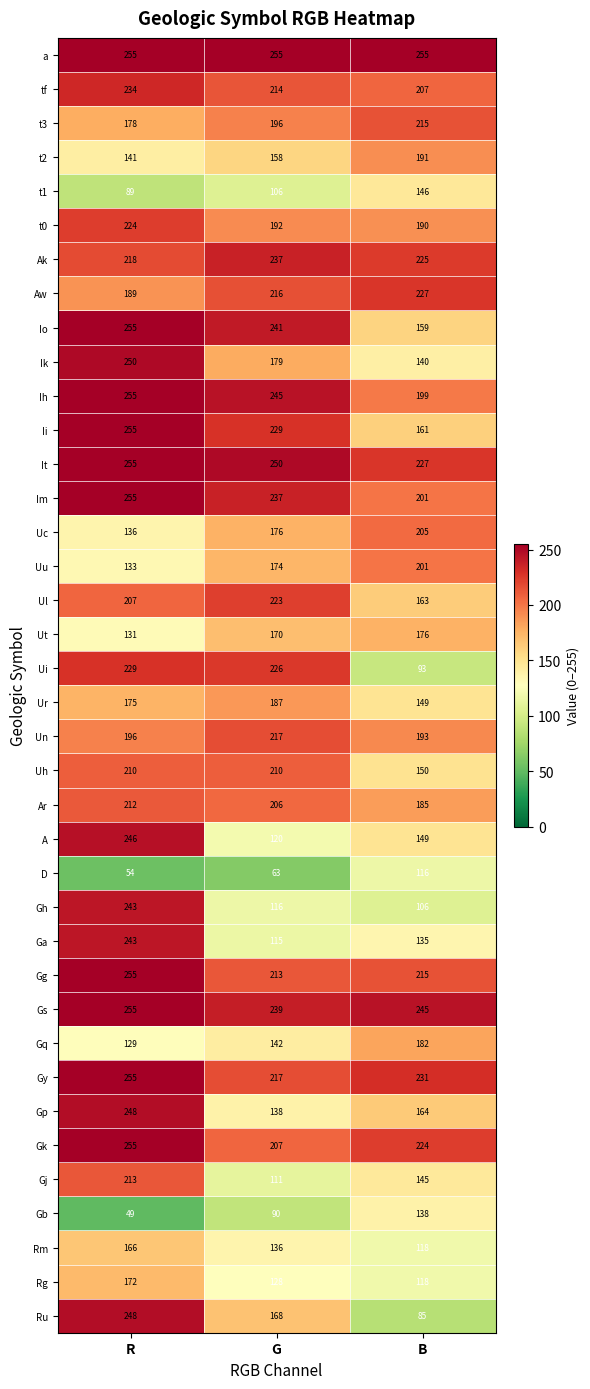

At which label does Ut reach its minimum?

R